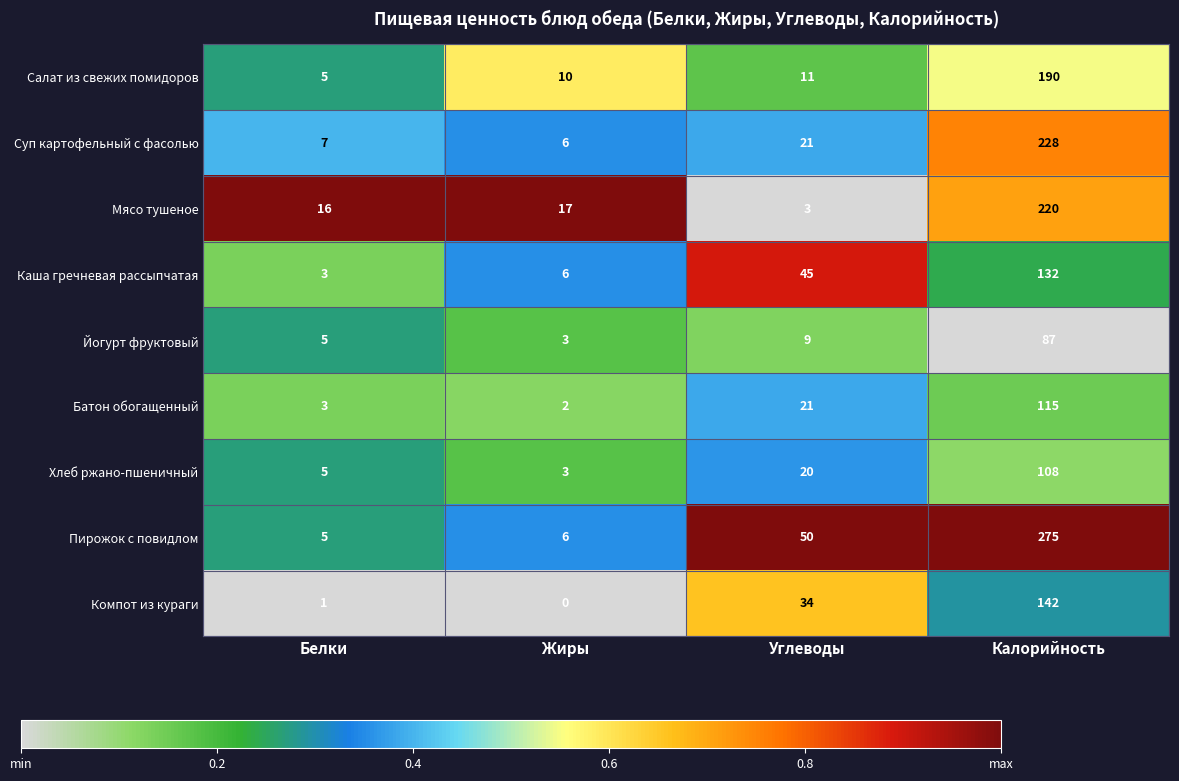

At how many categories does at least one series exceed 0?

4